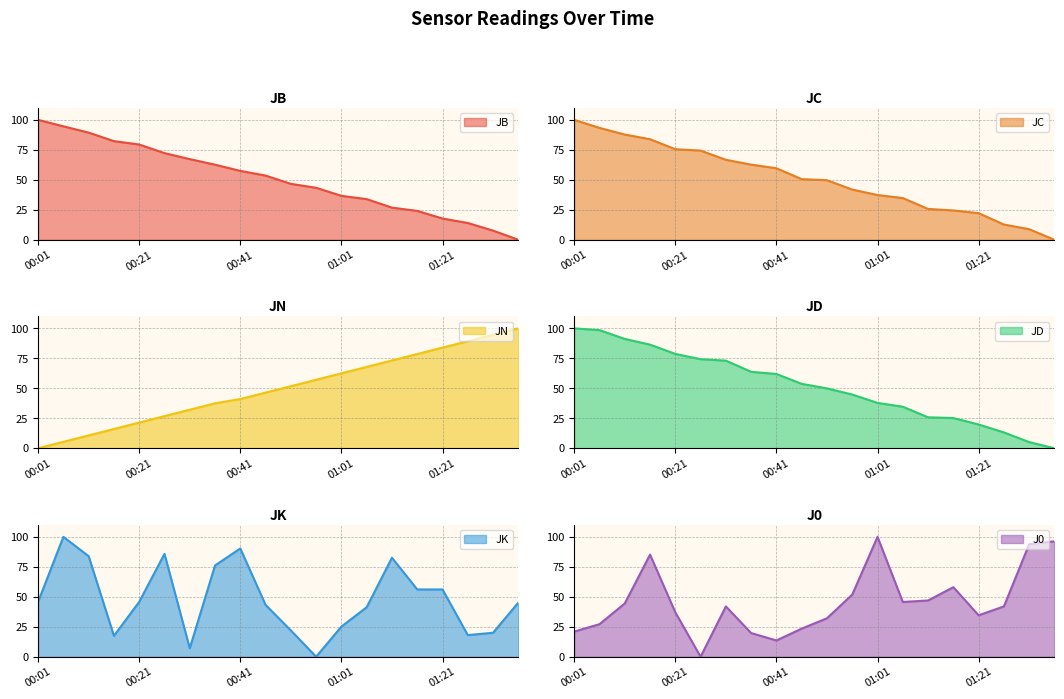

Which label corresponds to the largest value in the chart?

00:01